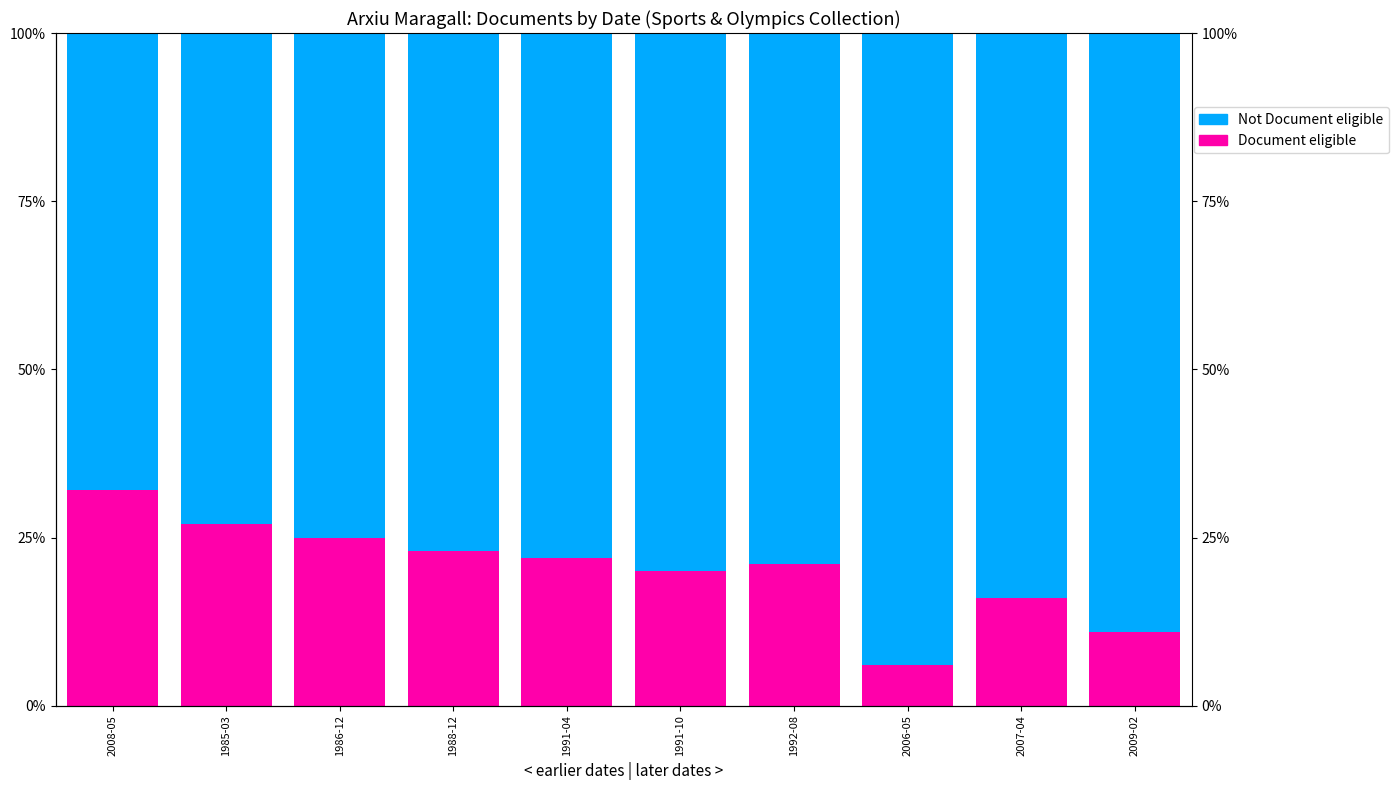

At how many categories does at least one series exceed 78?

5